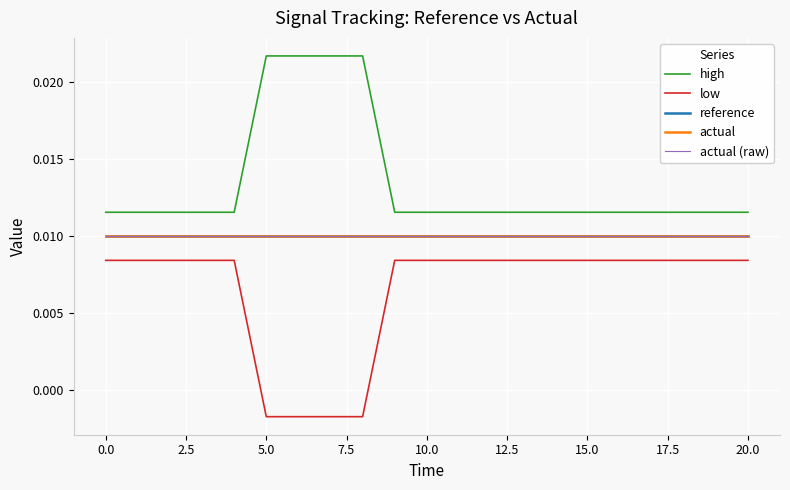

True or false: reference and actual (raw) cross at least once.

False